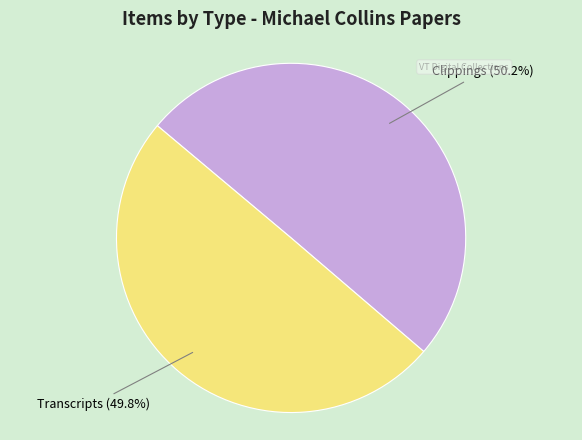

Approximately how many times larger is the value at Clippings compared to Transcripts?

1.0